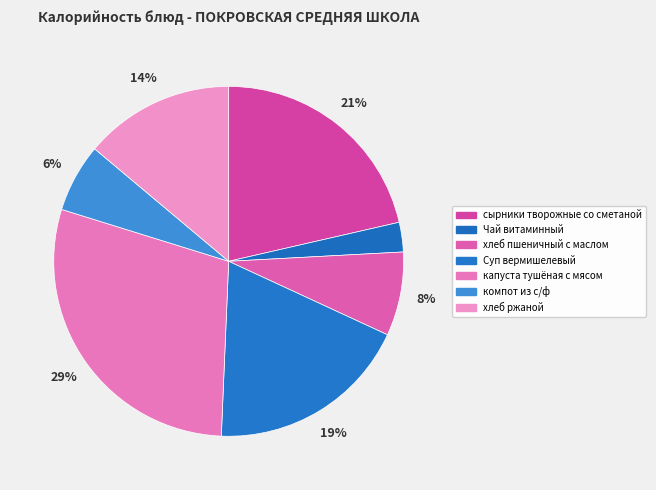

Which slice is the smallest?

Чай витаминный